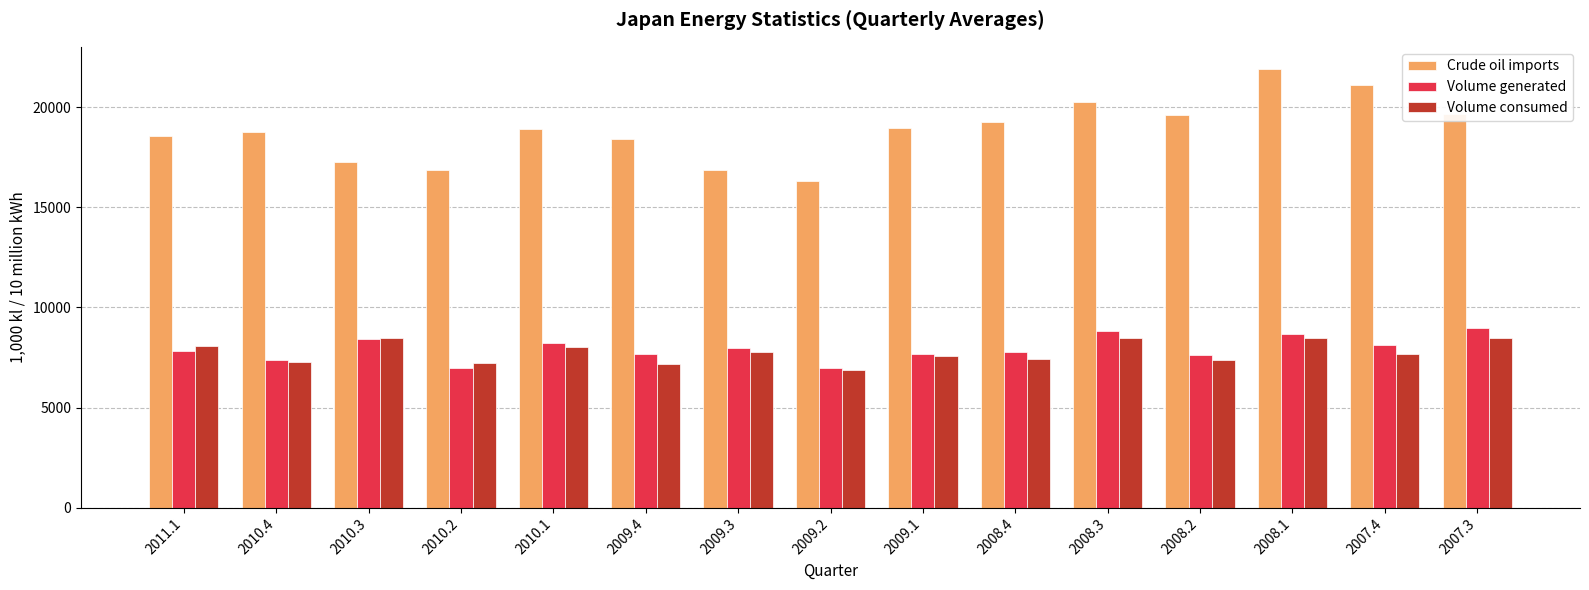

What is the label of the 9th bar from the right?

2009.3